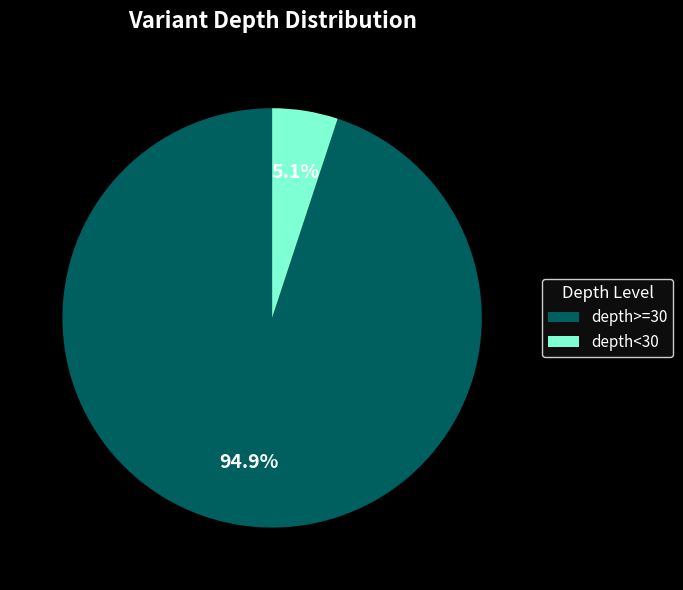

Which slice is the smallest?

depth<30